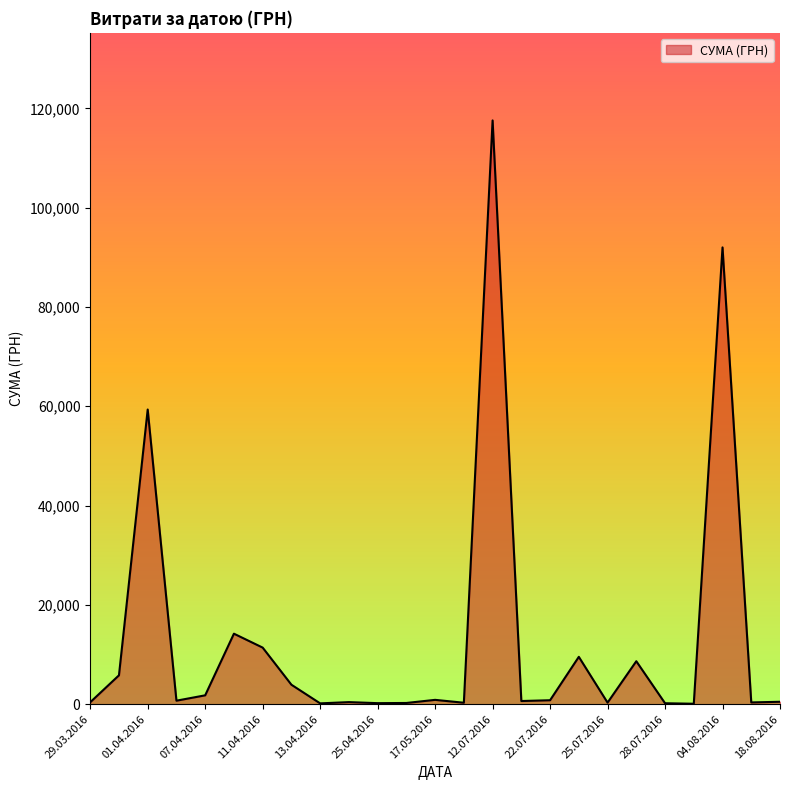

What is the difference between the maximum and minimum values?

117471.0